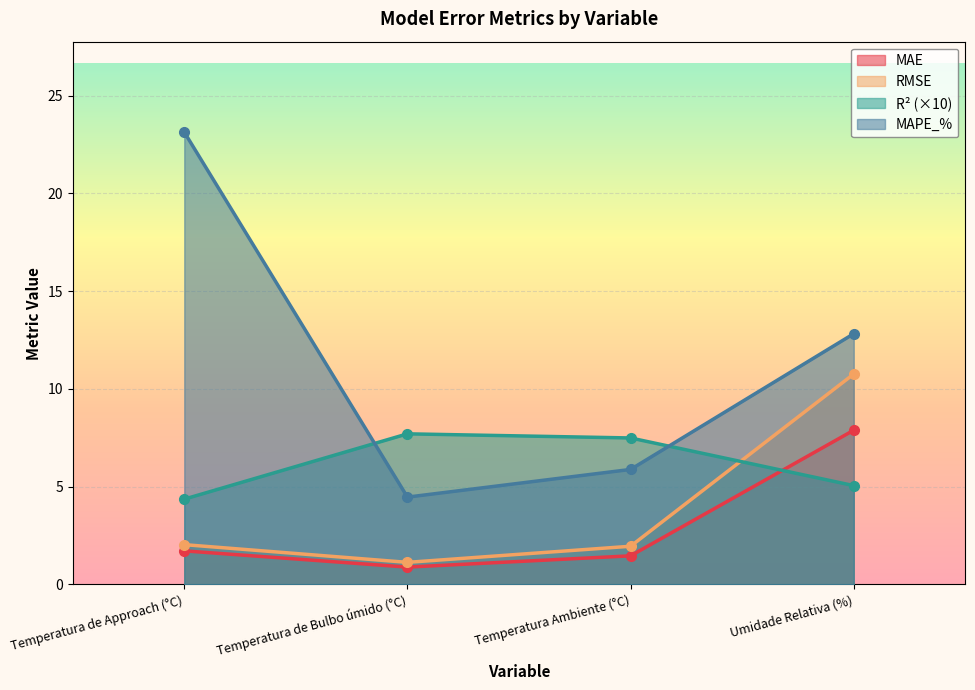

Is it true that MAPE_% equals 18.1 at Umidade Relativa (%)?

False